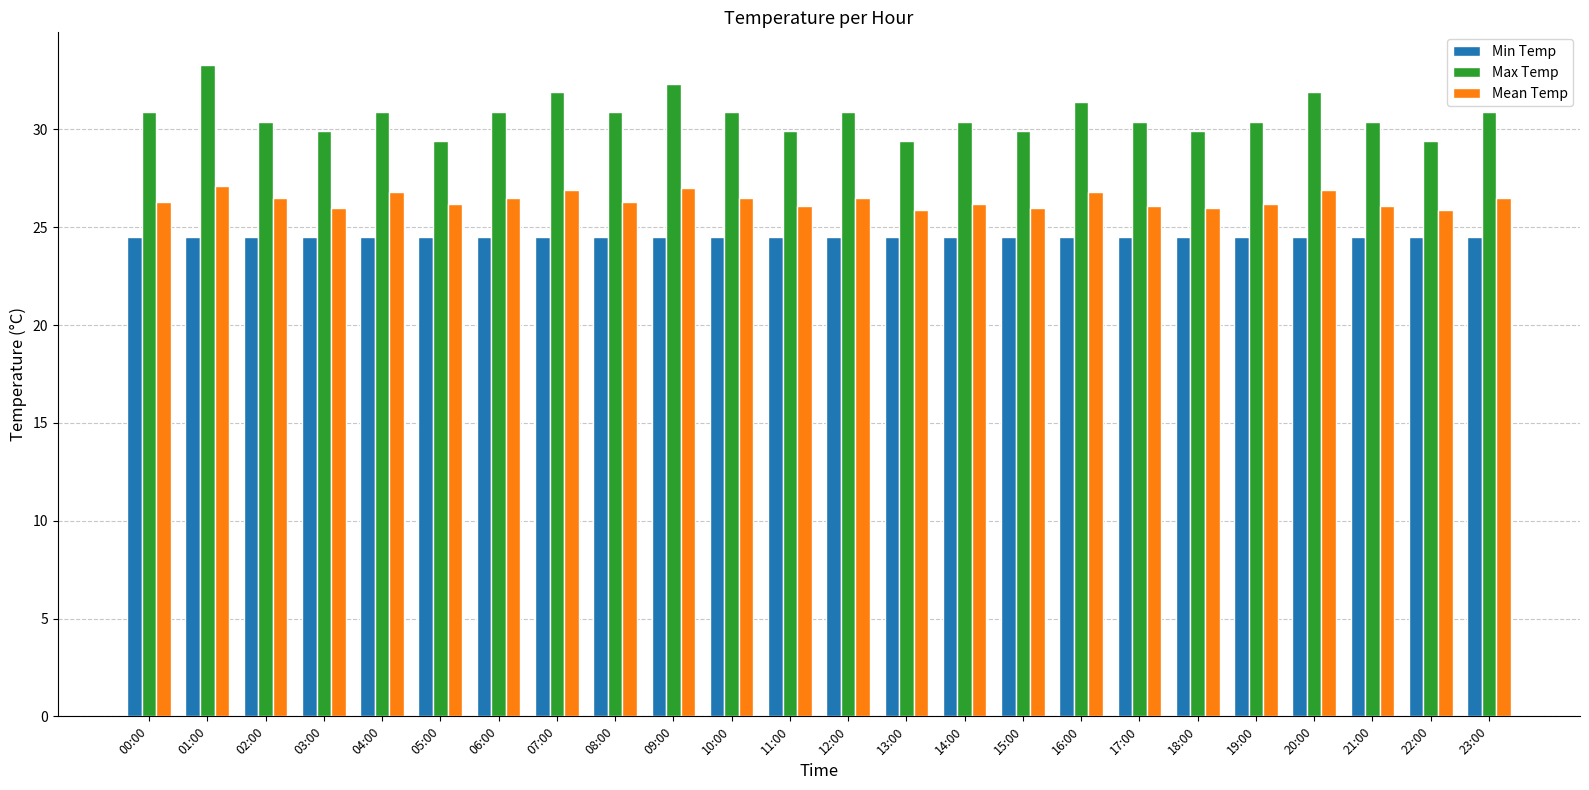

How many bars are there in total?

72